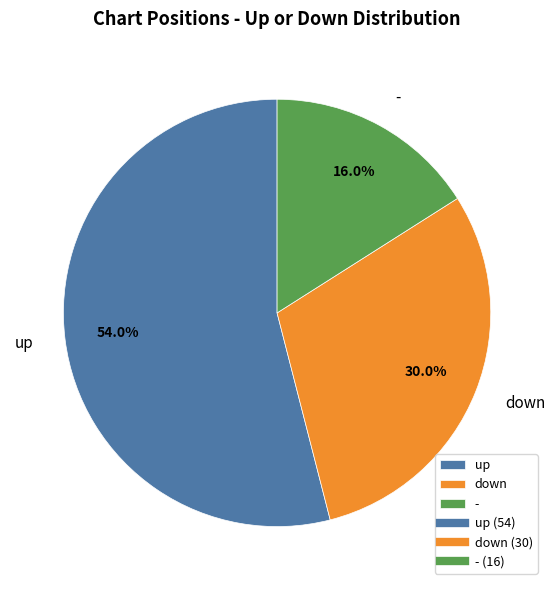

Is there a majority slice in this chart?

Yes